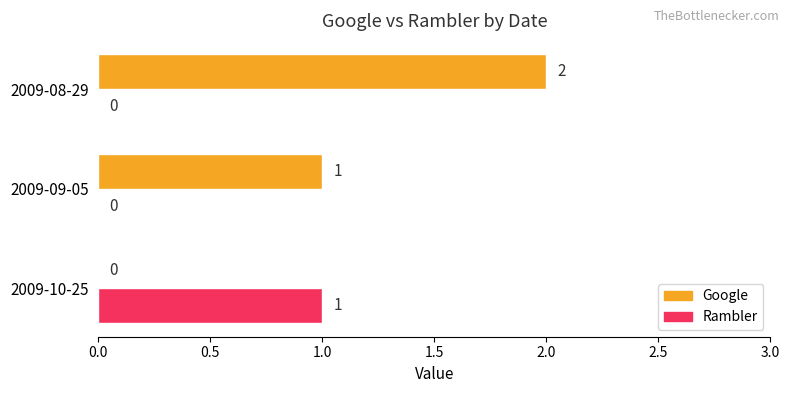

Is the value of Rambler at 2009-08-29 greater than the value of Google at 2009-09-05?

No